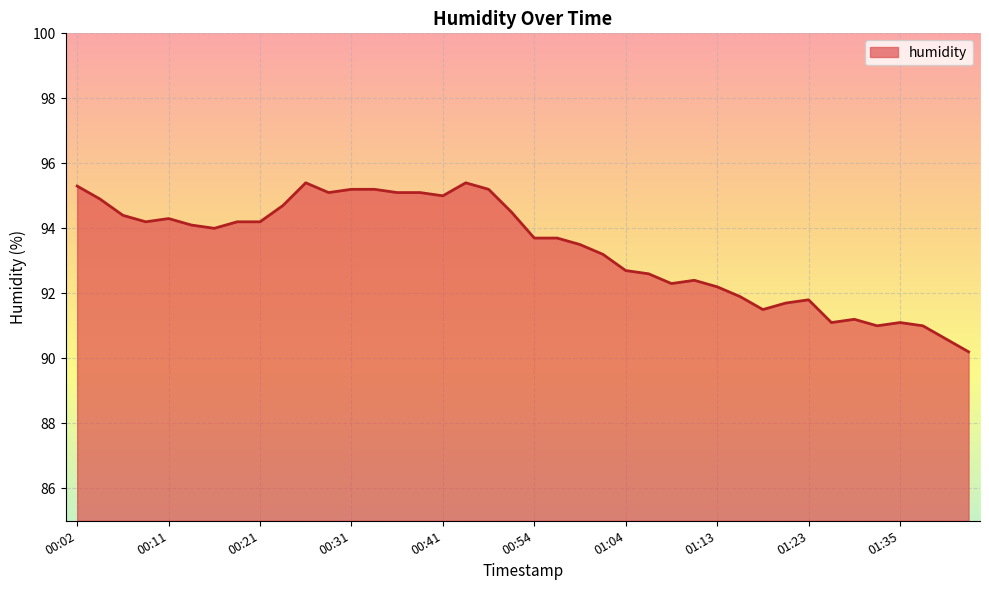

What is the maximum value shown in the chart?

95.4